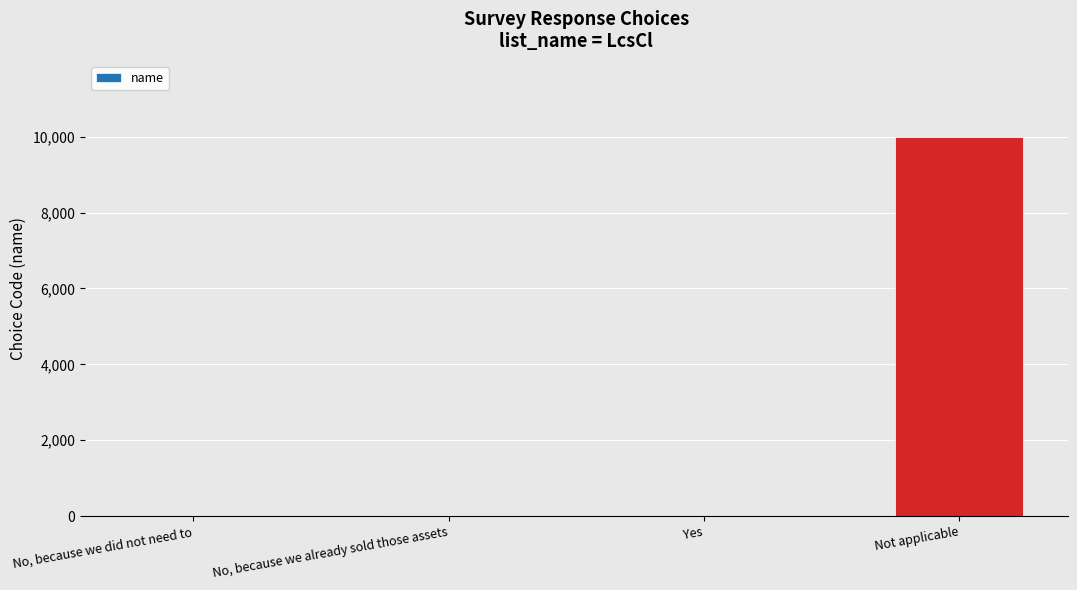

The chart shows a value of 9999 at Not applicable. True or false?

True